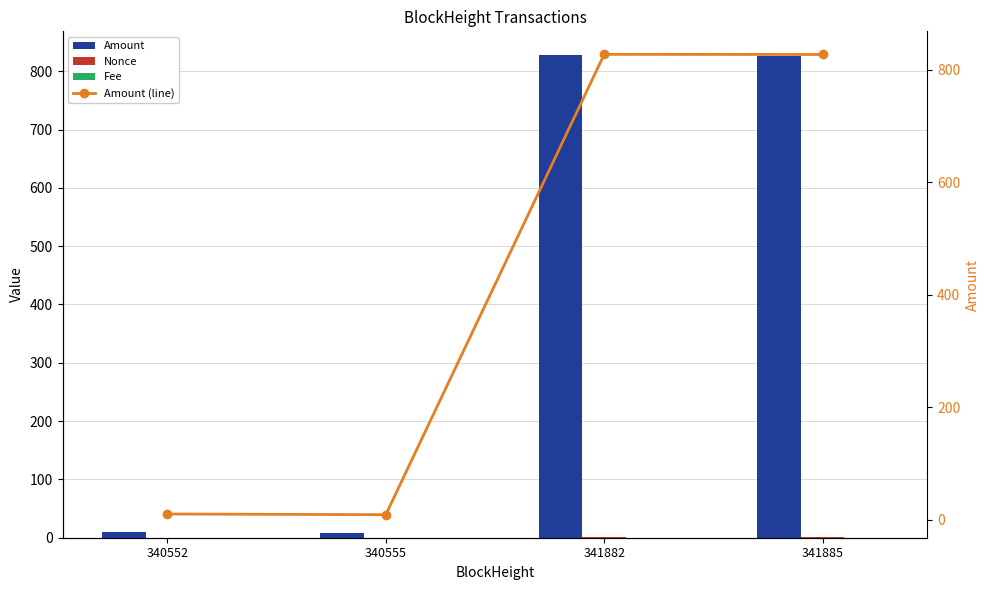

Reading left to right, extract all data points from this chart.

Amount: 10.0	8.8	827.0	826.8
Nonce: 0.0	0.0	1.0	1.0
Fee: 0.0	0.2	0.0	0.2
Amount (line): 10.0	8.8	827.0	826.8